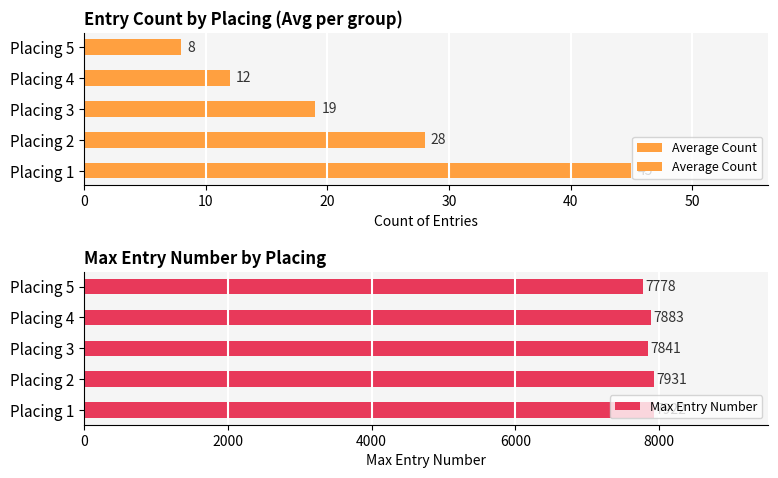

Are the bars horizontal?

Yes